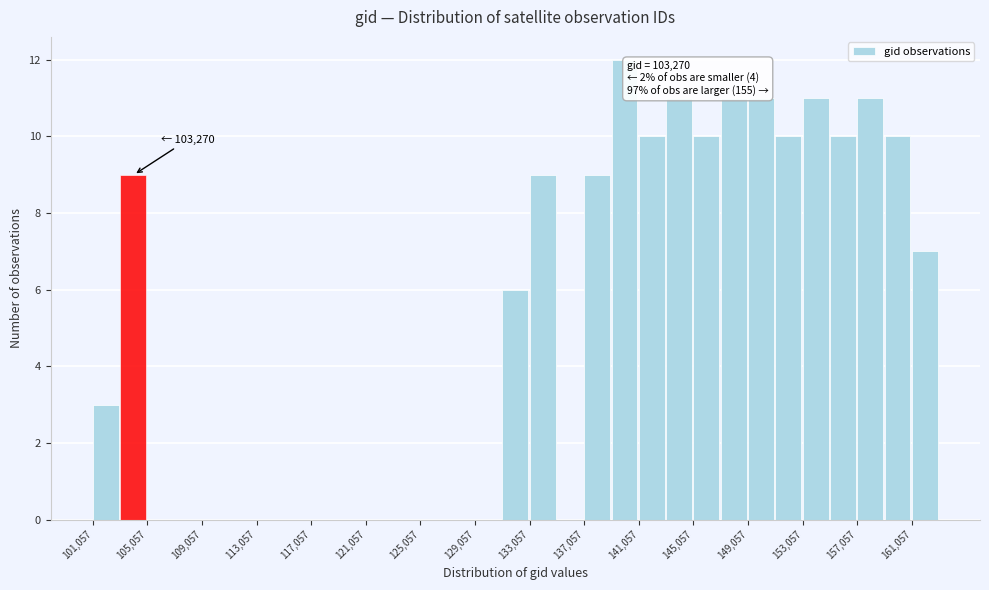

Over which range of the x-axis is the bar tallest?

139000 to 141000